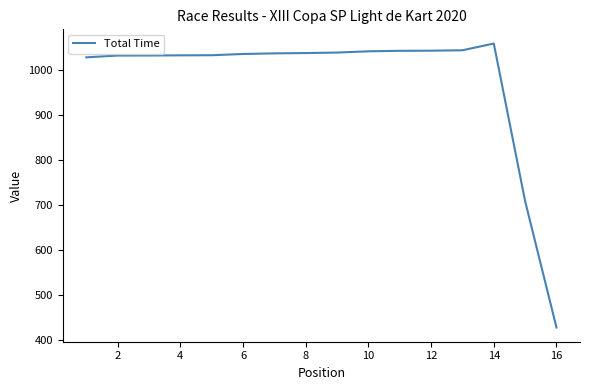

What is the maximum value shown in the chart?

1059.8